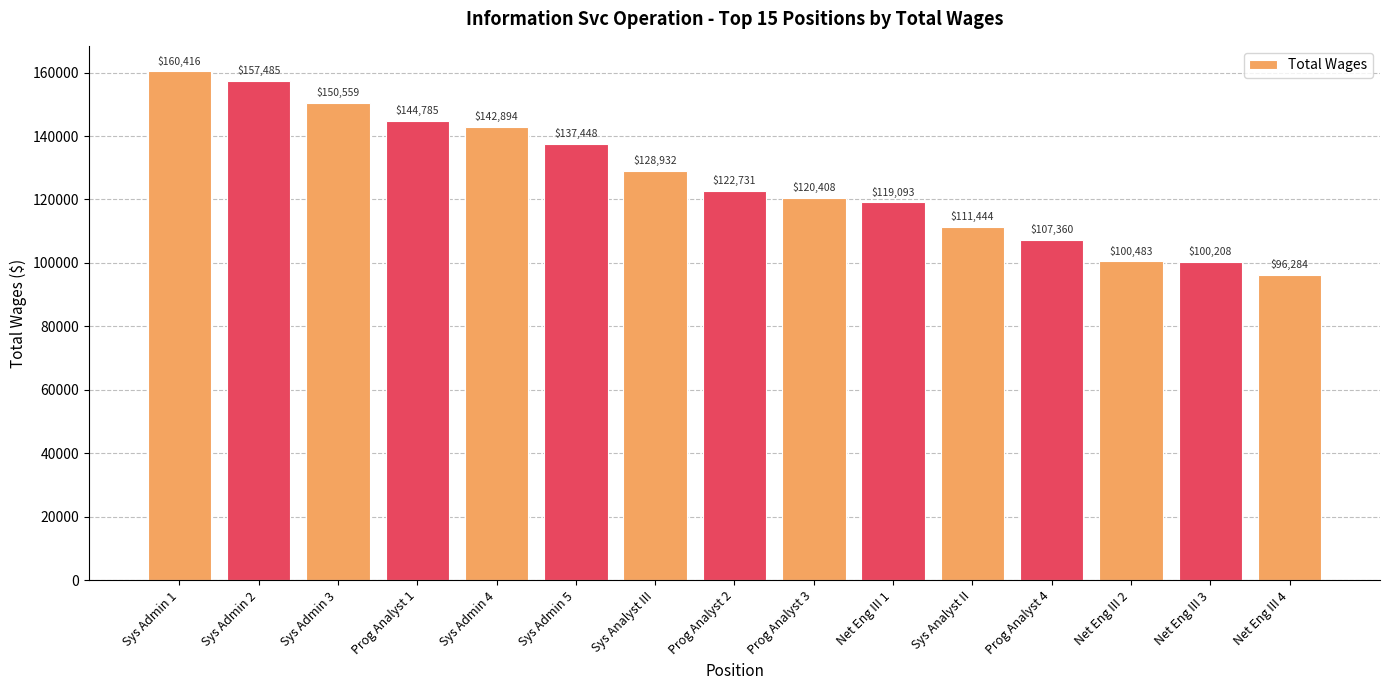

How many bars are there in total?

15